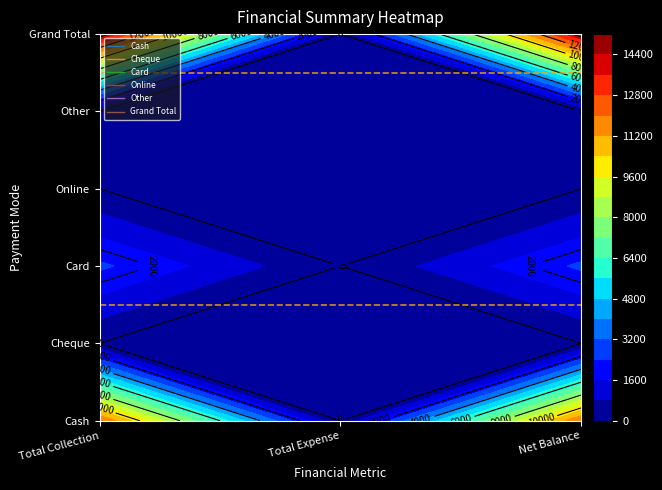

Rank the series by their maximum value, from highest to lowest.

Grand Total, Cash, Card, Cheque, Online, Other